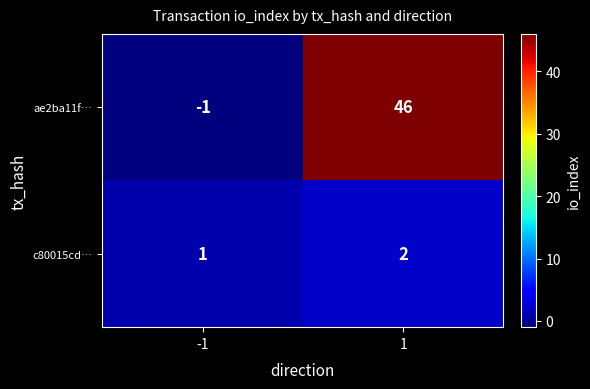

How many series are shown in this chart?

2